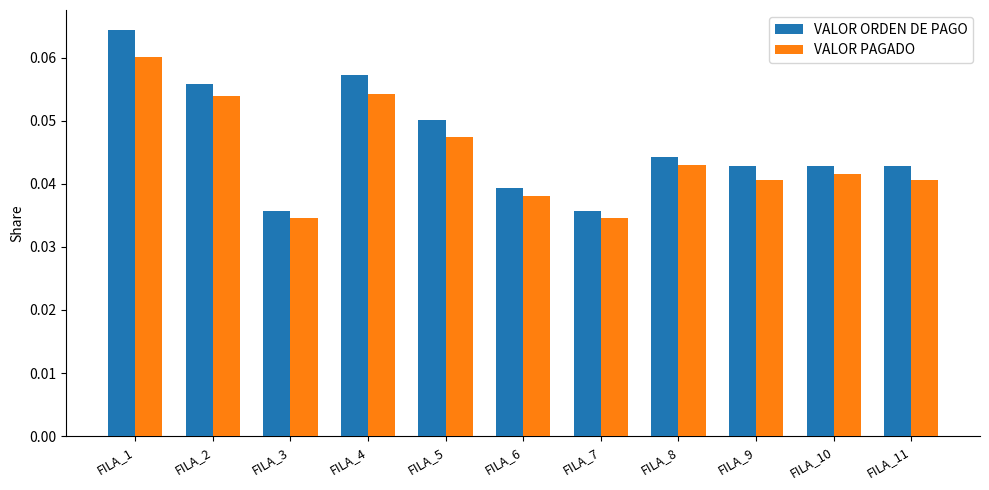

How many data points does each series have?

11